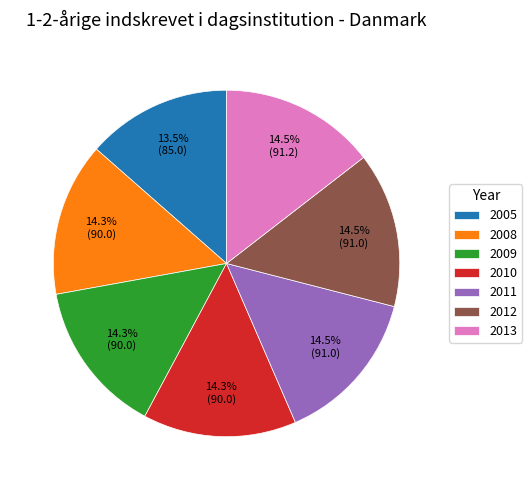

Approximately how many times larger is the value at 2008 compared to 2011?

1.0